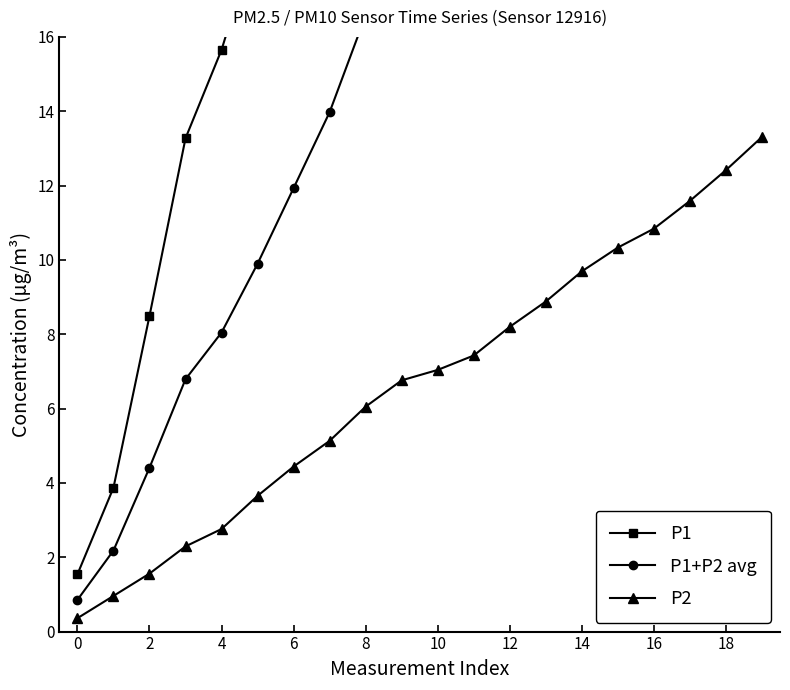

Is it true that P2 equals 1.8 at 4?

False